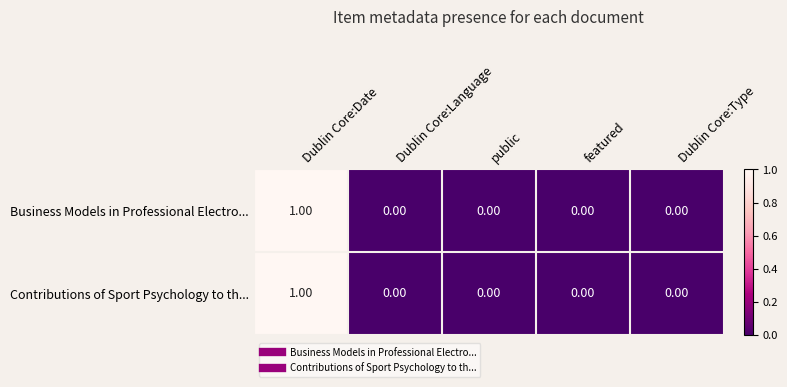

At which category does the chart reach its peak across all series?

Dublin Core:Date